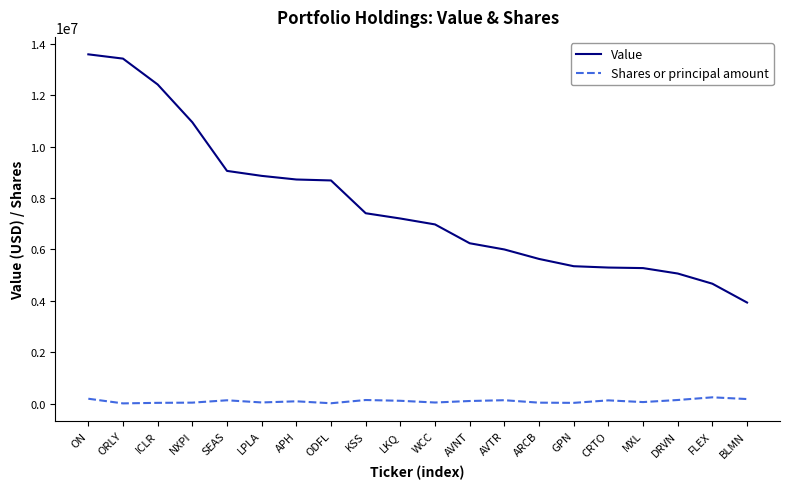

What is the lowest value of the Value series?

3938000